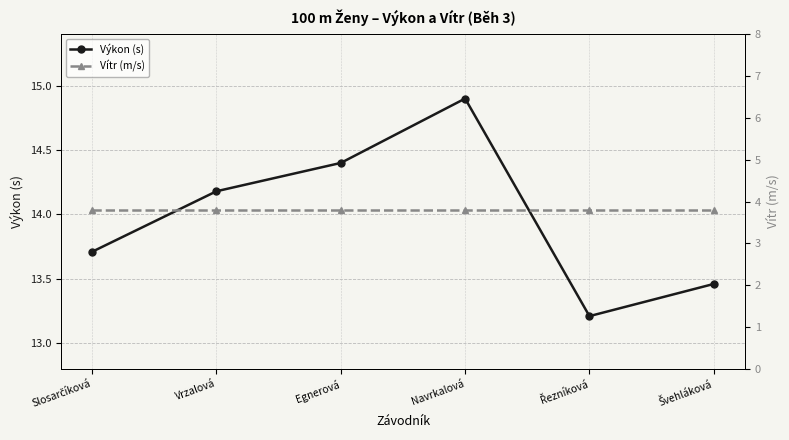

How many series are shown in this chart?

2